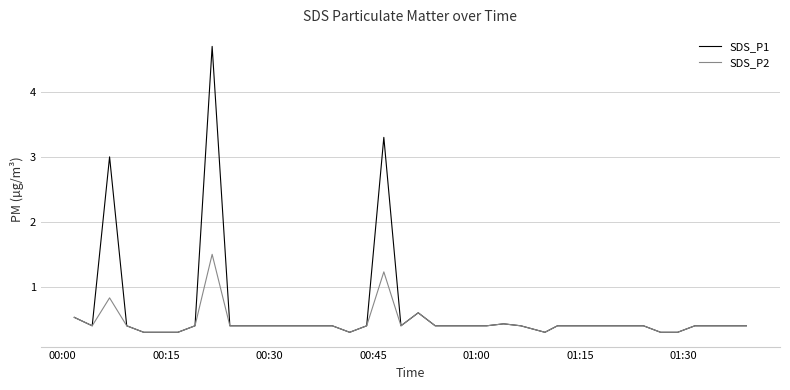

Rank the series by their maximum value, from highest to lowest.

SDS_P1, SDS_P2